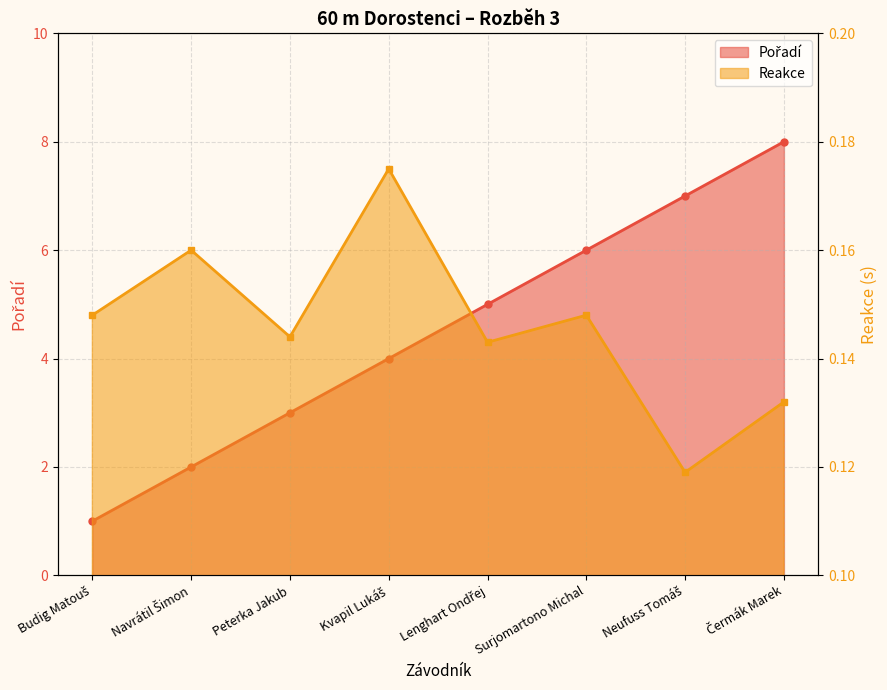

How many categories are shown in the chart?

8